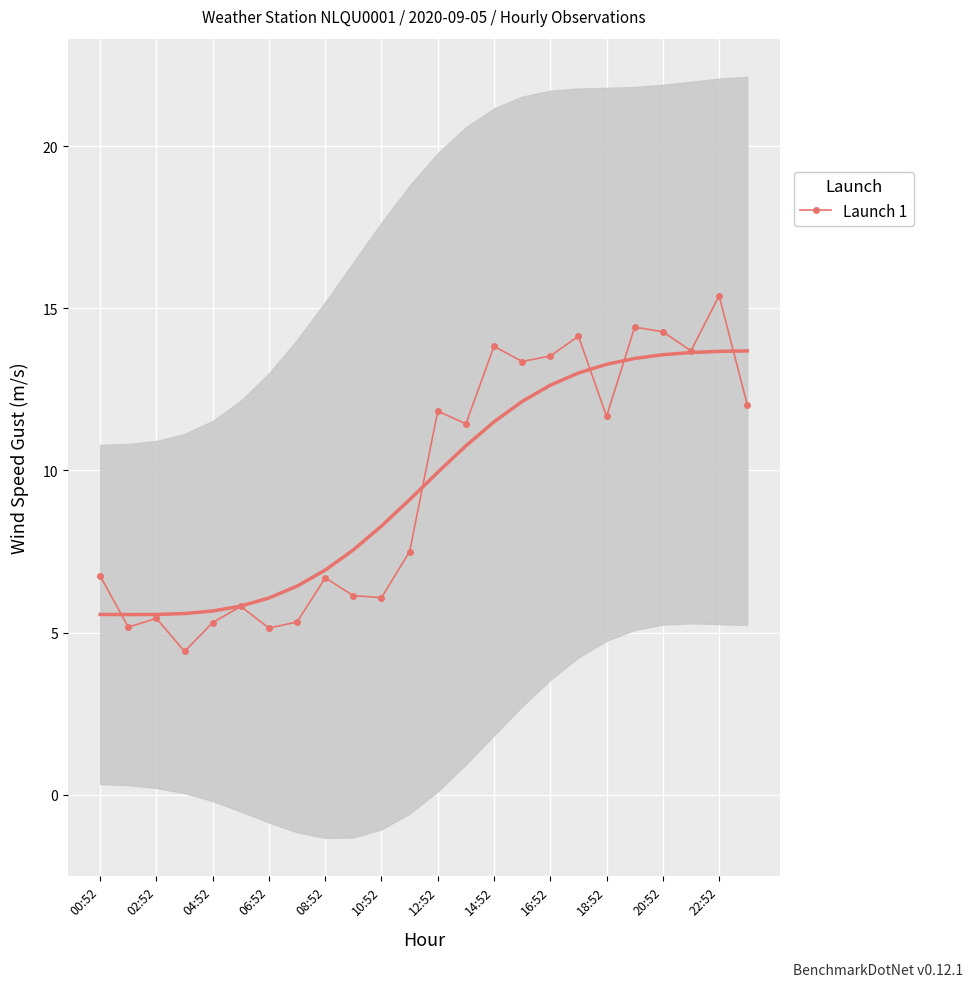

The value of Launch 1 at 14:52 is 13.8. True or false?

True